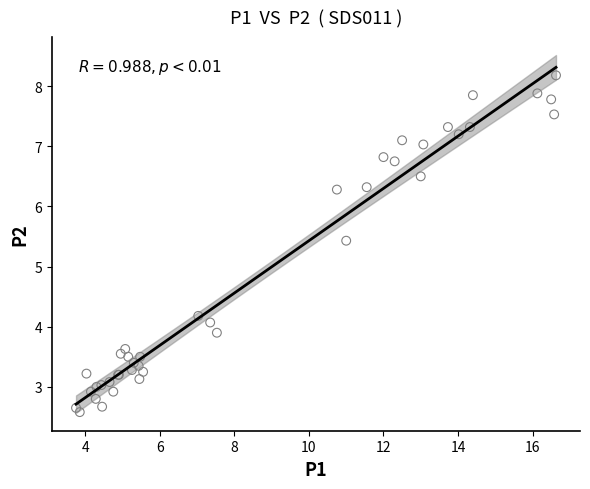

What Y value in the scatter plot is closest to 5?

5.4